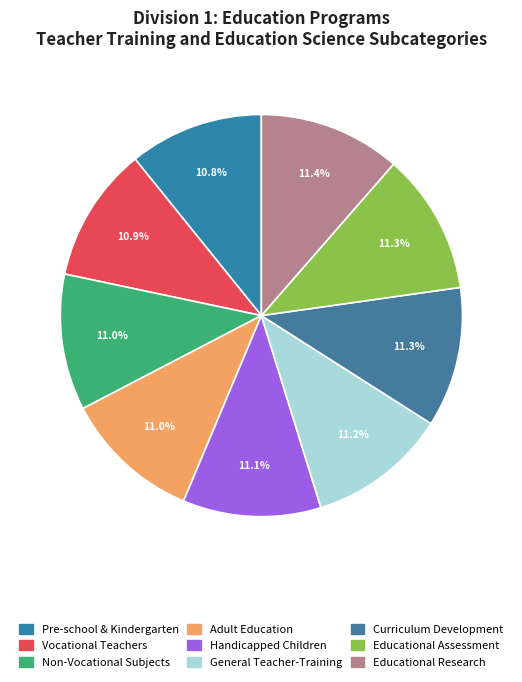

How many slices are in this pie chart?

9